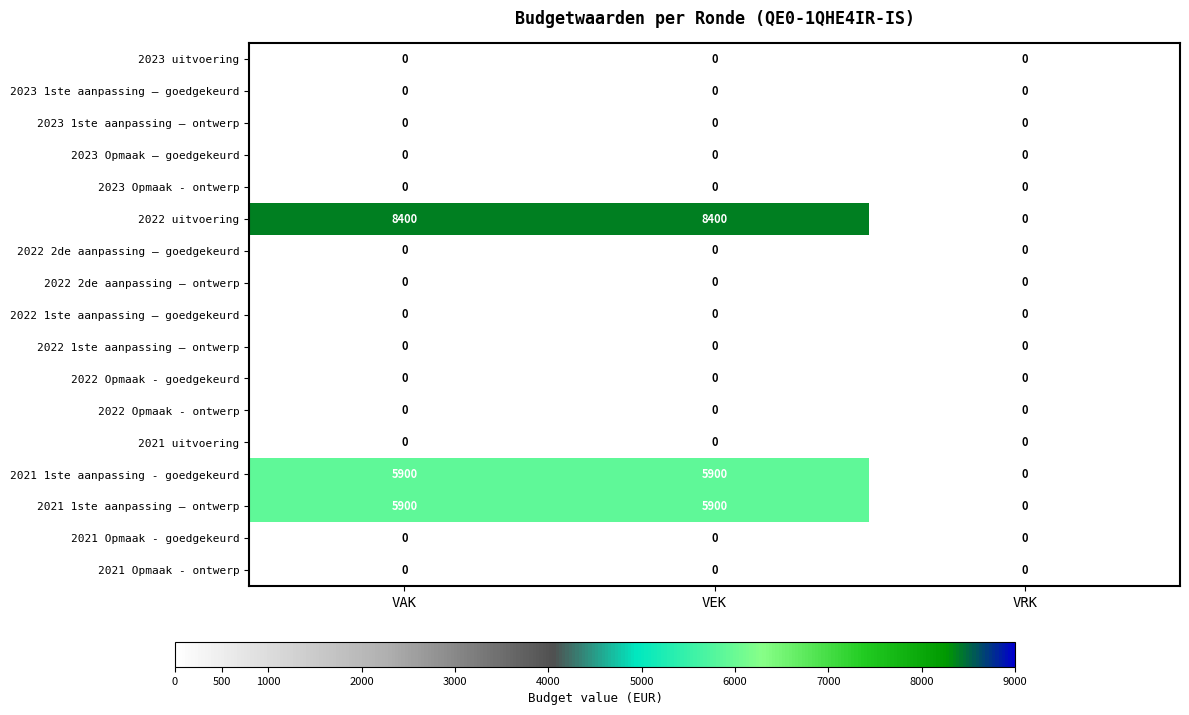

Between VEK and VRK, which series saw the biggest shift?

2022 uitvoering